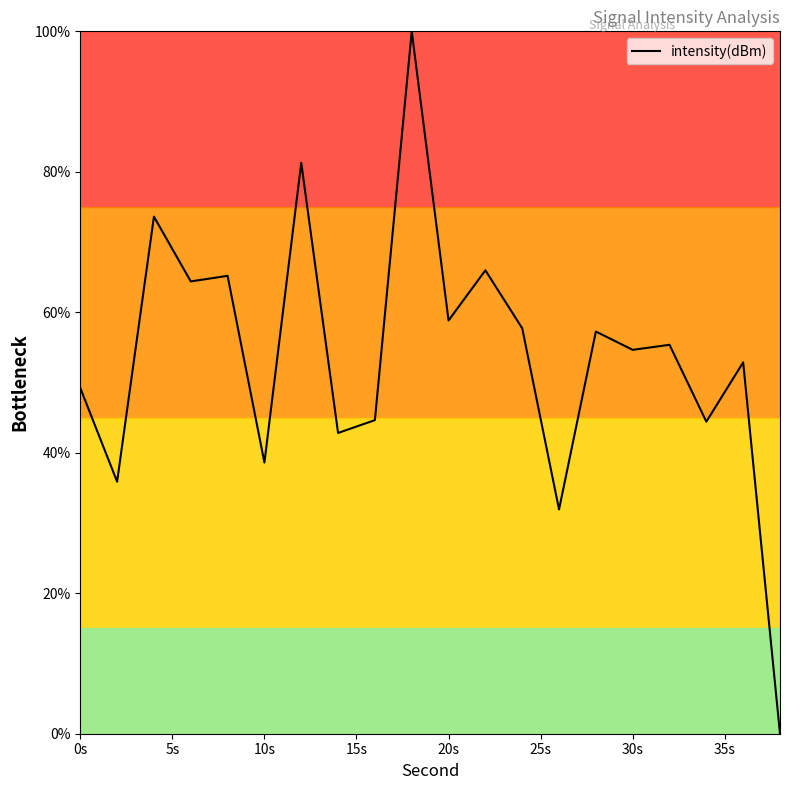

What is the difference between the maximum and minimum values?

100.0